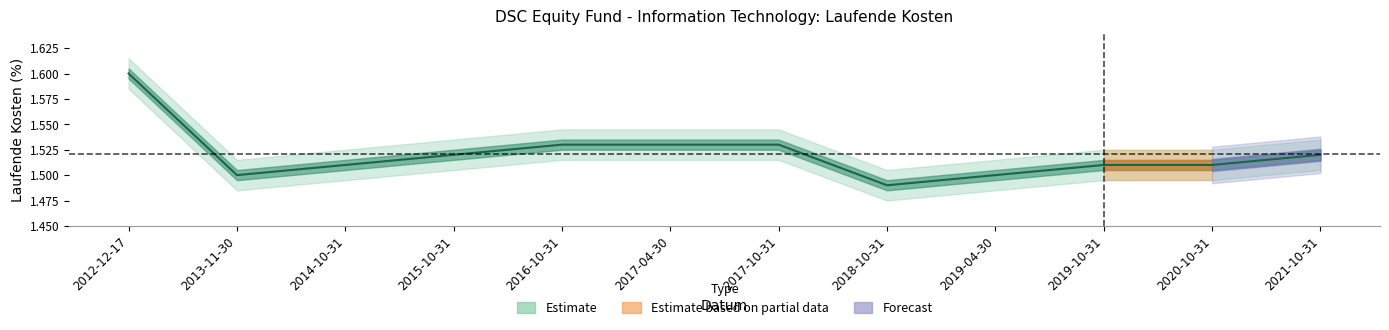

Is it true that the value at 2019-10-31 is 0.7?

False